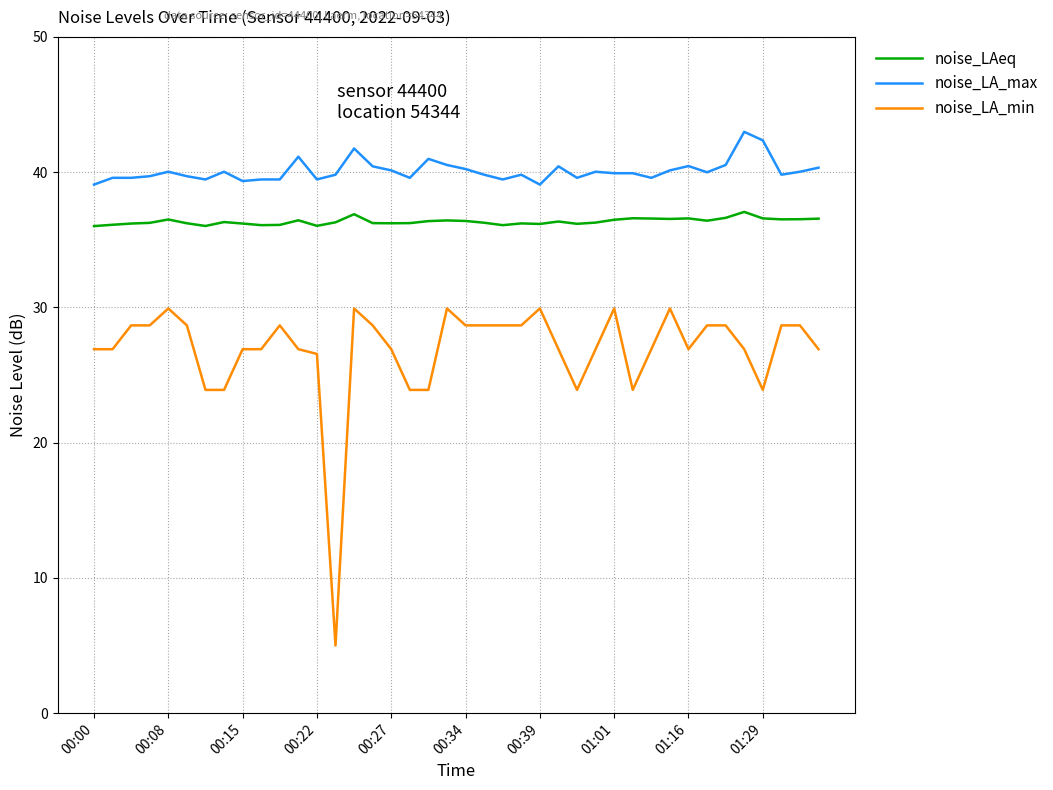

What are all the series names shown in the legend?

noise_LAeq, noise_LA_max, noise_LA_min